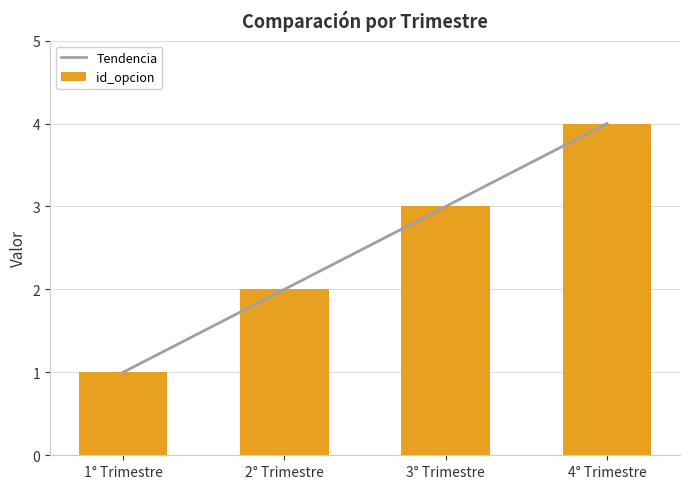

How many data points are less than 3?

2